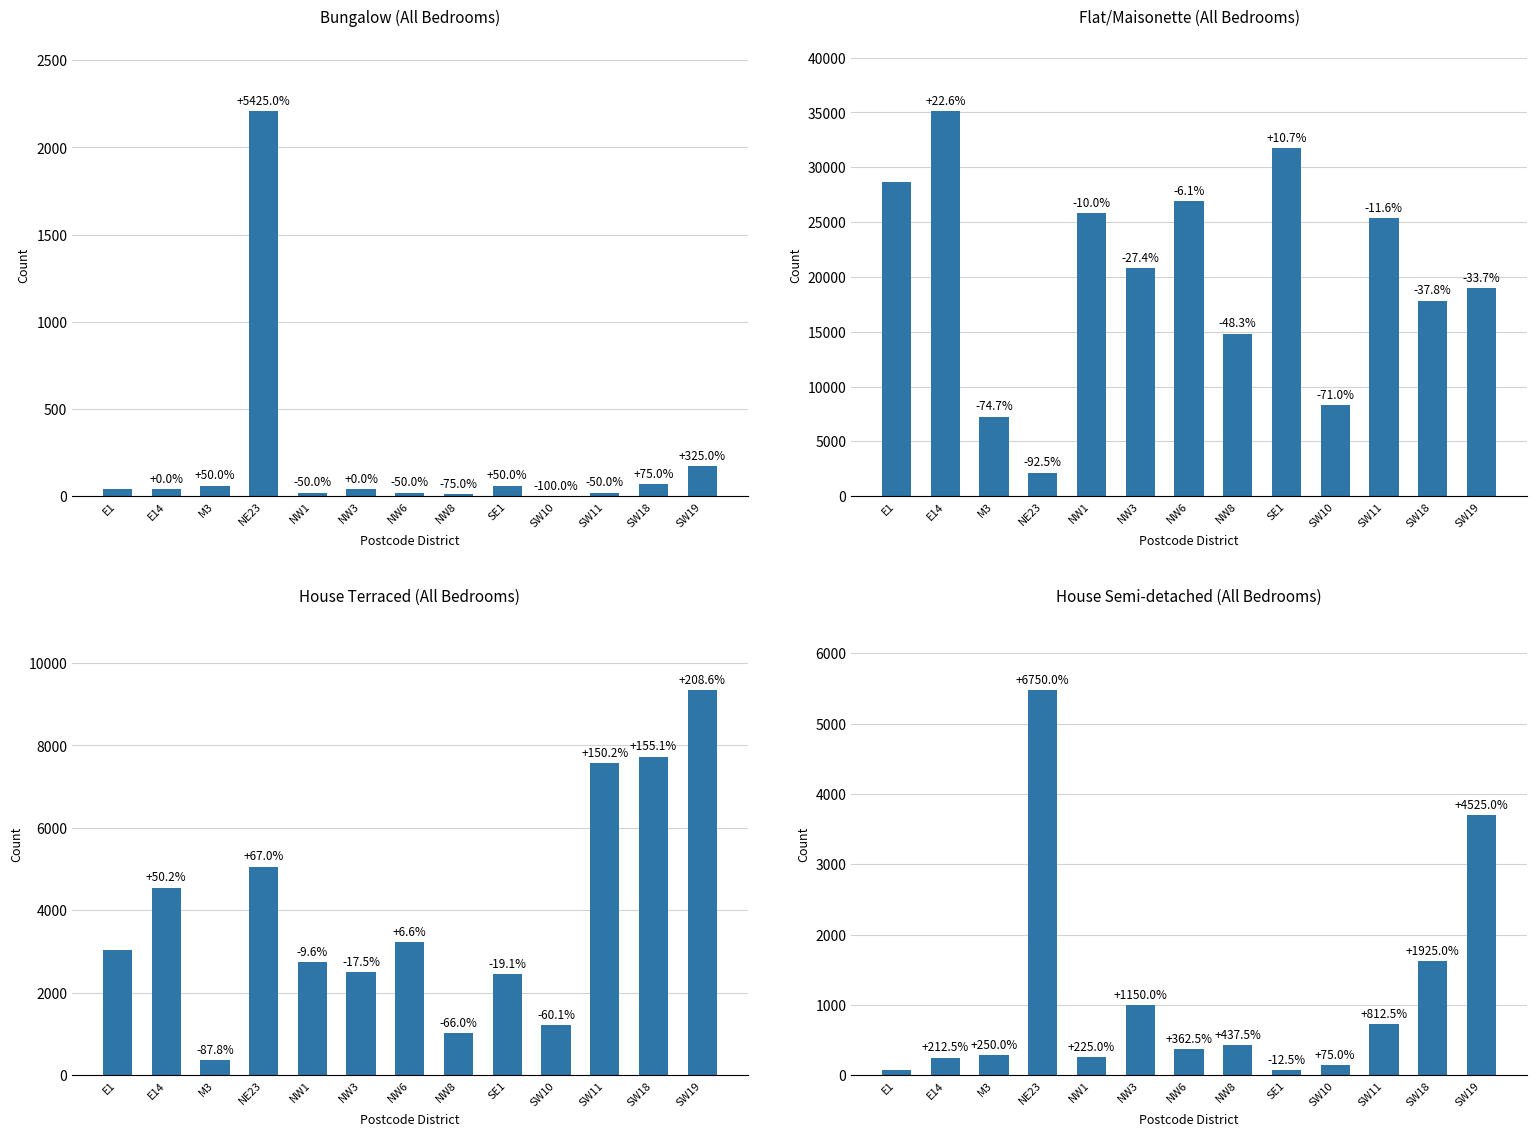

What position from the right is SW18?

2